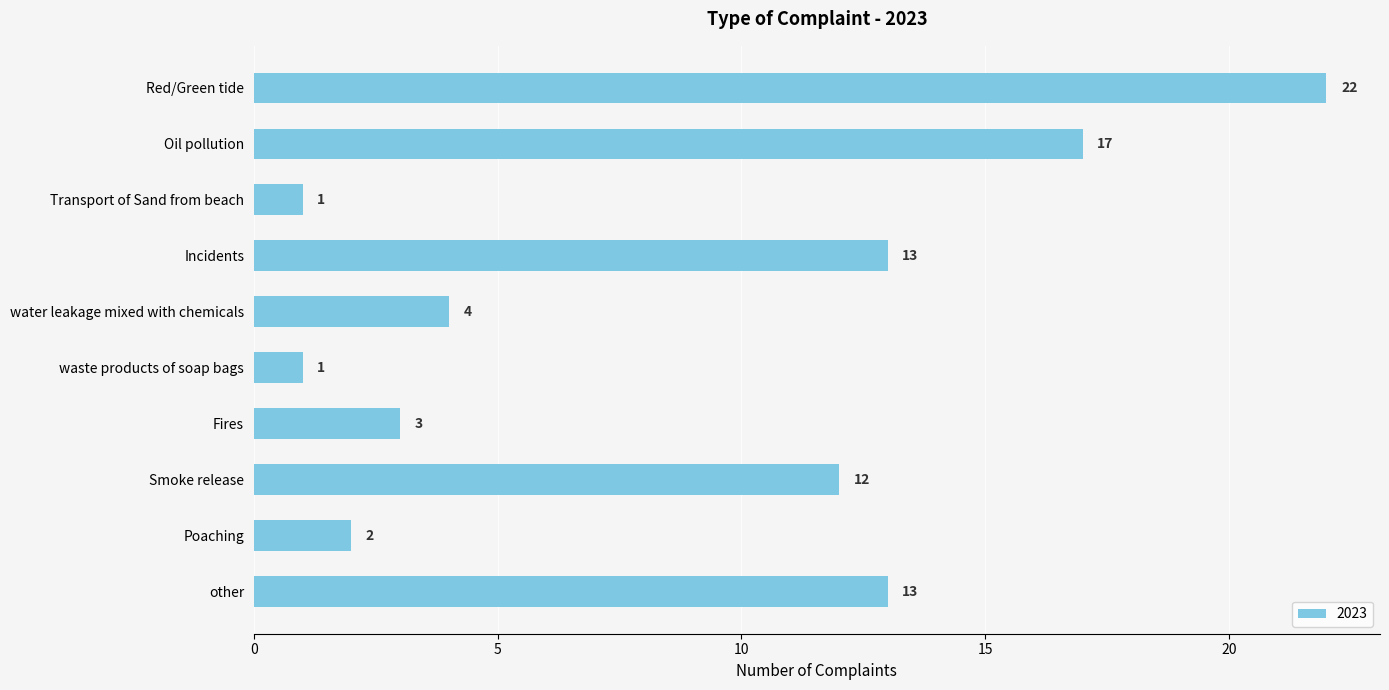

The value at Red/Green tide is 5. True or false?

False